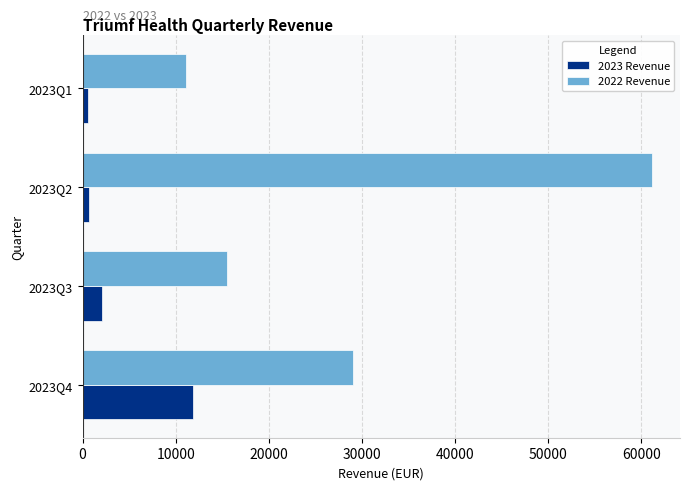

What is the sum of all 2023 Revenue values?

15208.4